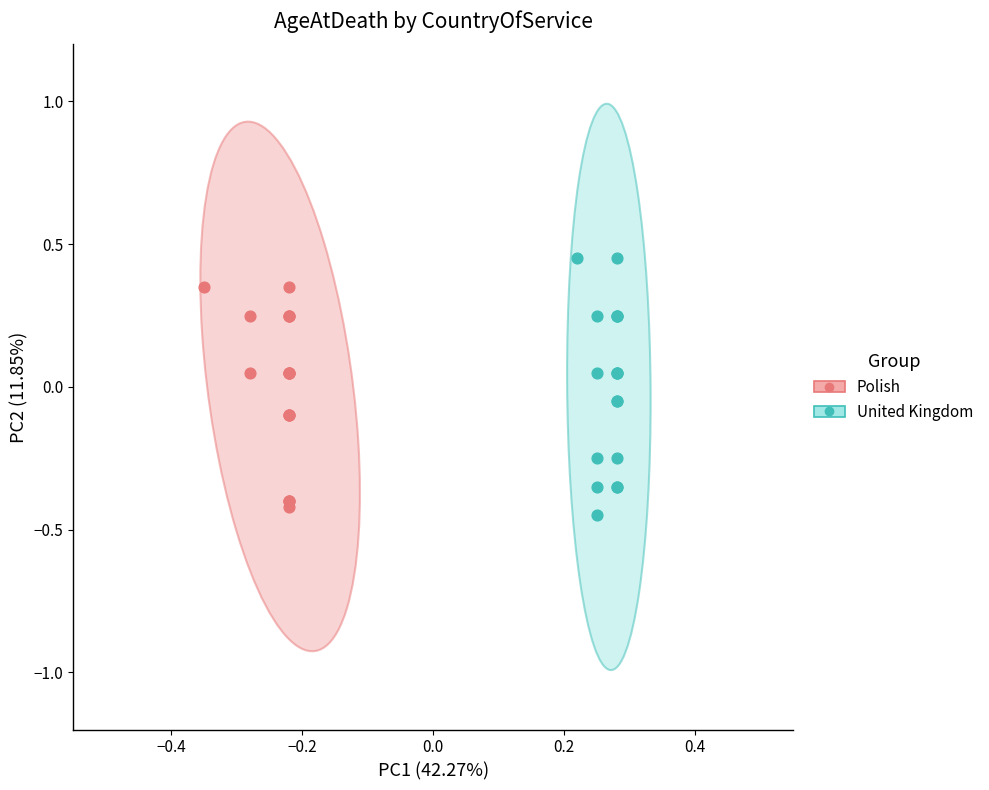

What are all the series names shown in the legend?

Polish, United Kingdom